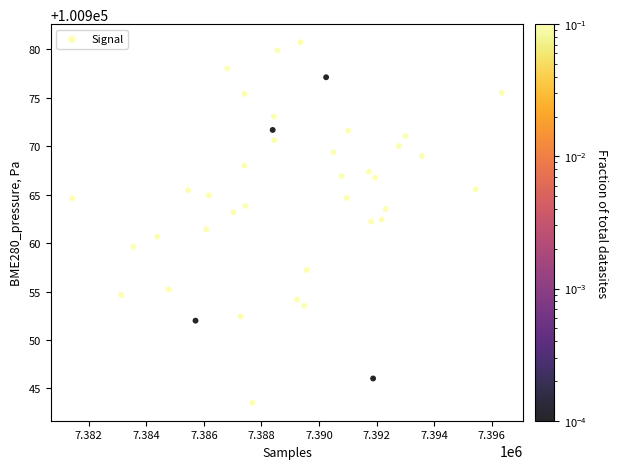

What is the range of X values (max minus min)?

14923.0